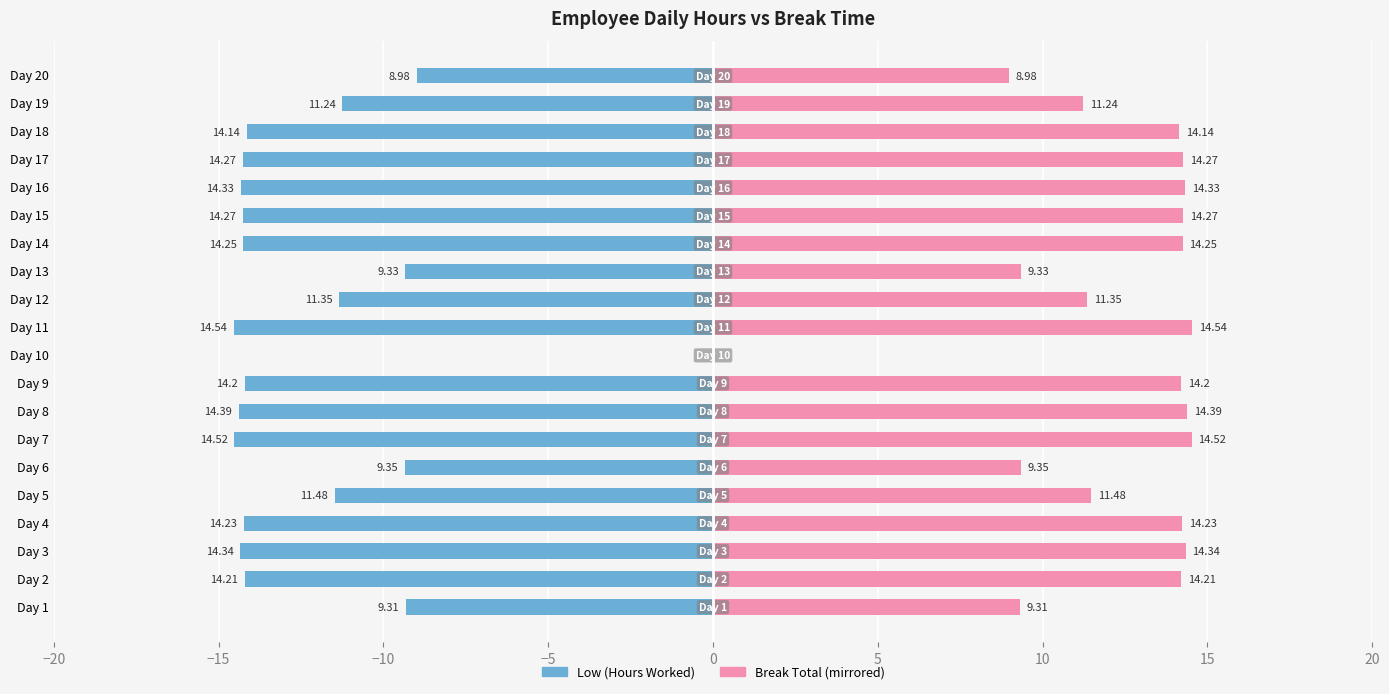

How many bars are there in total?

40